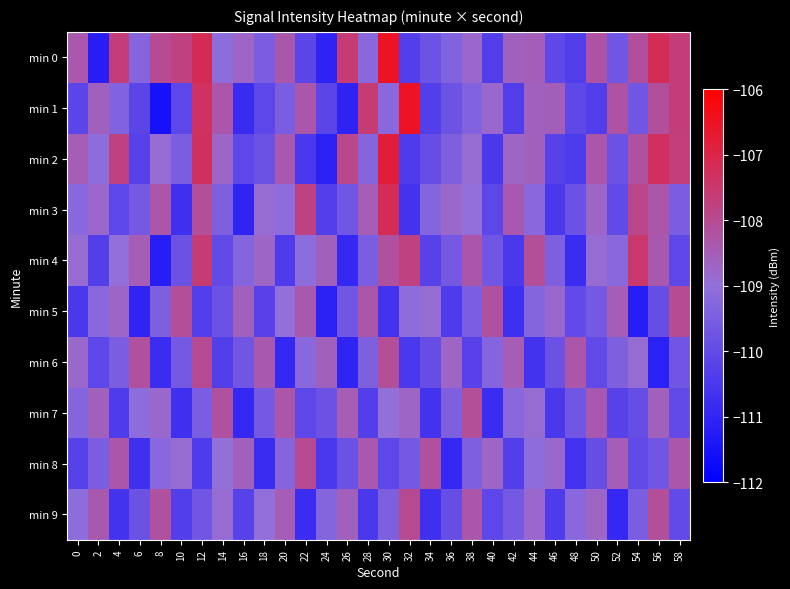

Which series has the widest spread of values?

min 1